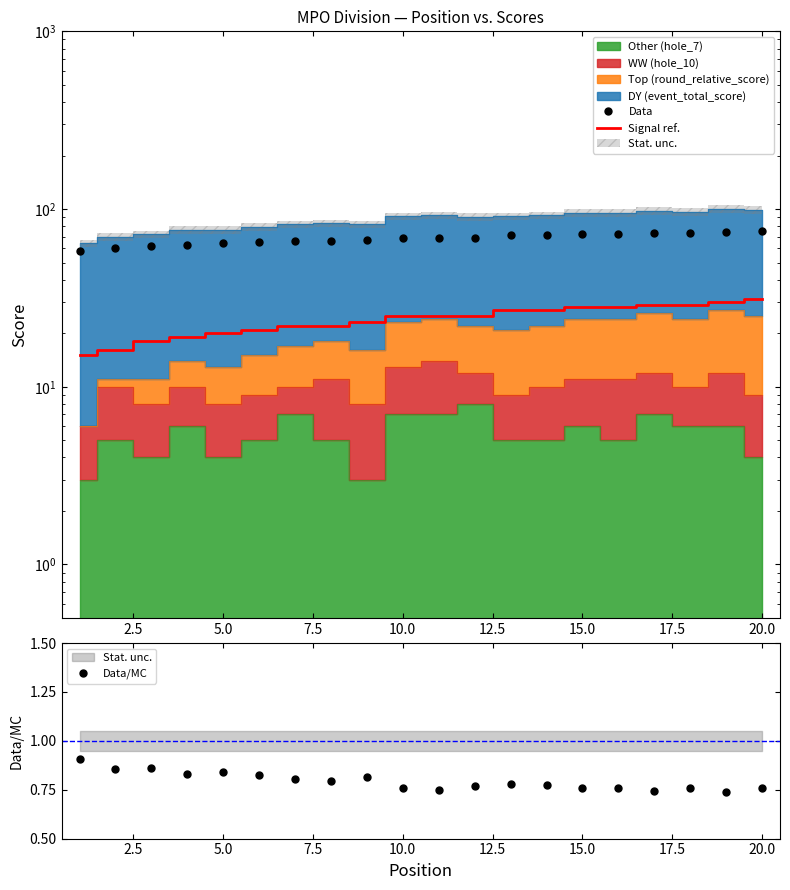

Count the Data/MC values in the range 0 to 1.

20